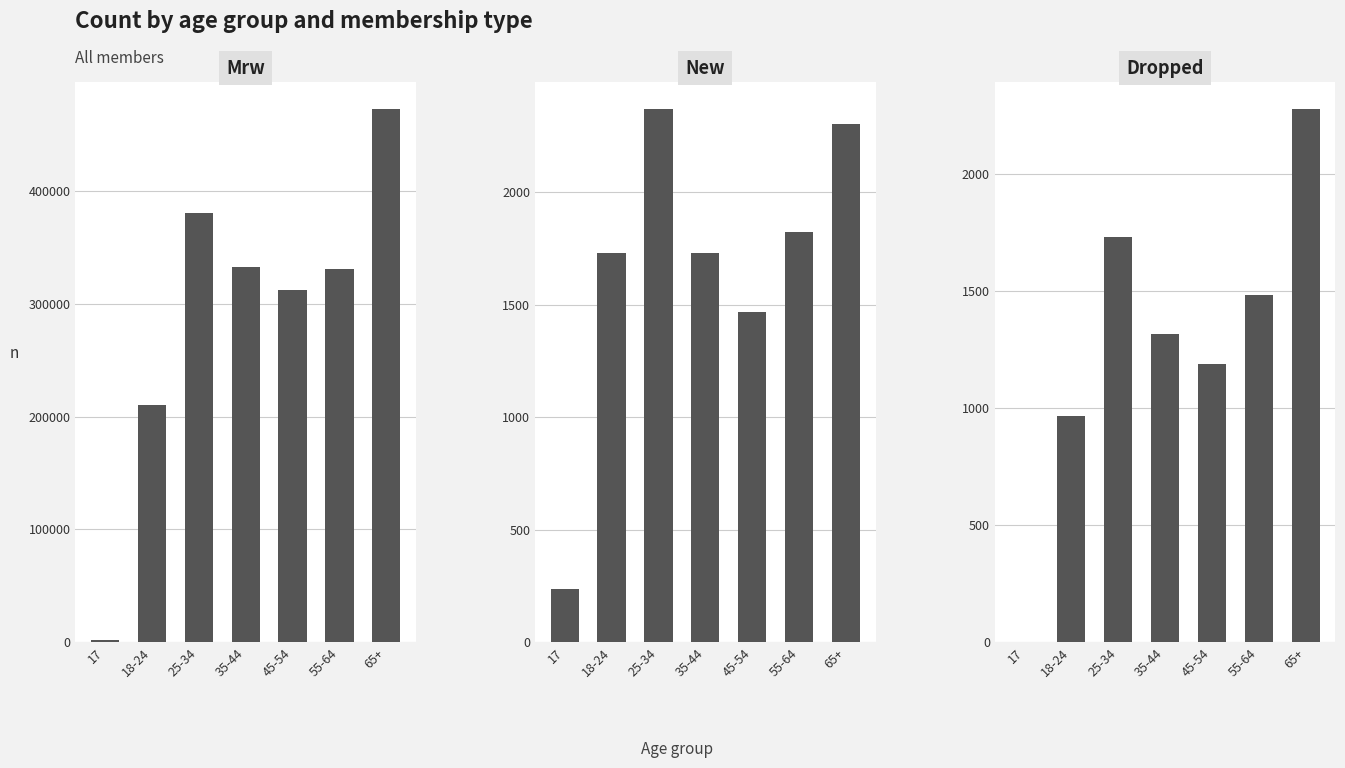

The value of new at 25-34 is 2372. True or false?

True